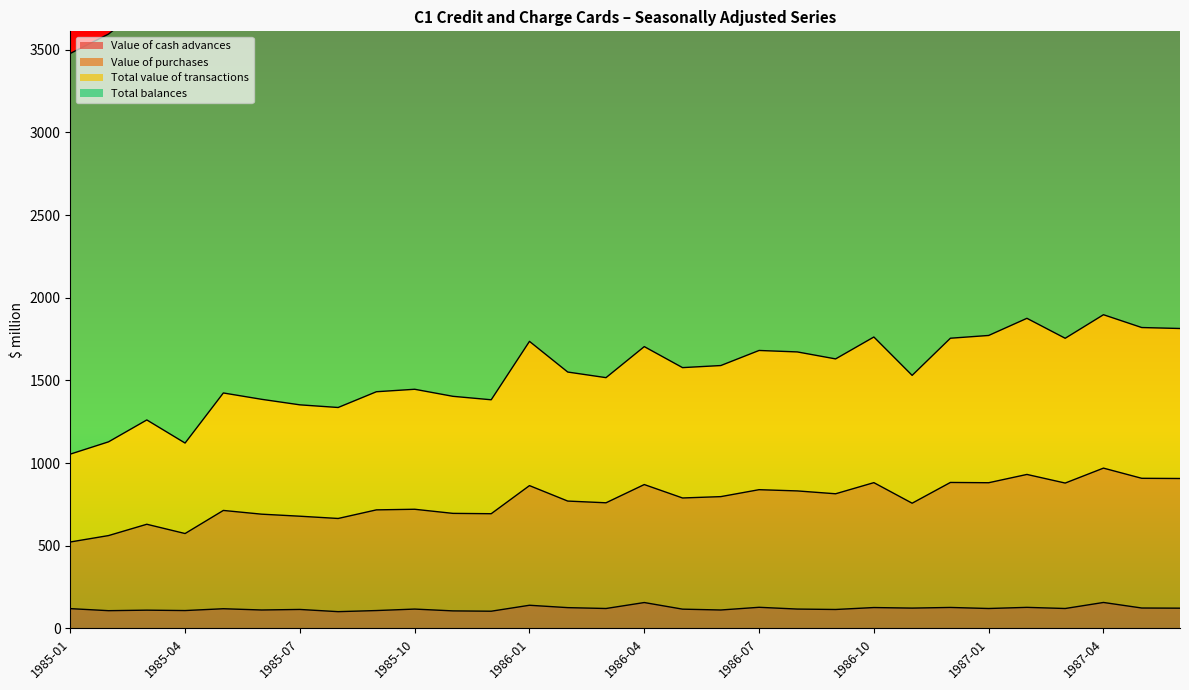

What is the label of the 2nd point from the left?

1985-02